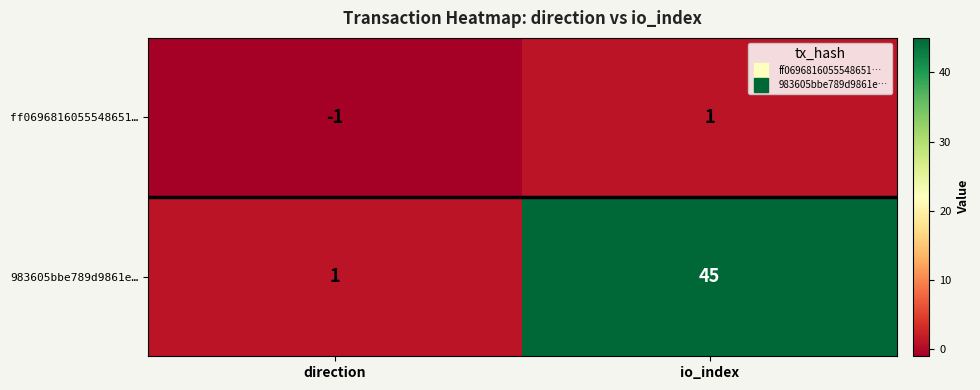

Is the value of 983605bbe789d9861e… at io_index greater than the value of ff0696816055548651… at direction?

Yes